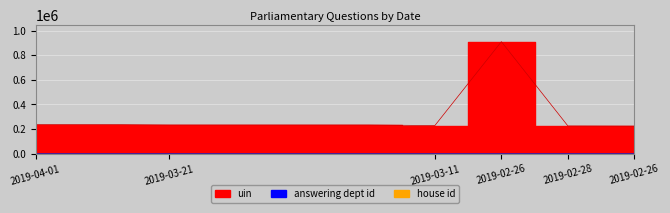

What is the label of the 7th point from the right?

2019-03-21